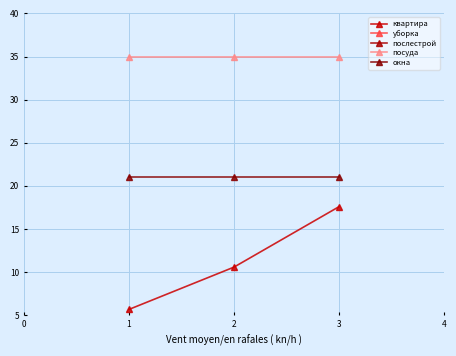

What is the highest value of the квартира series?

17.6